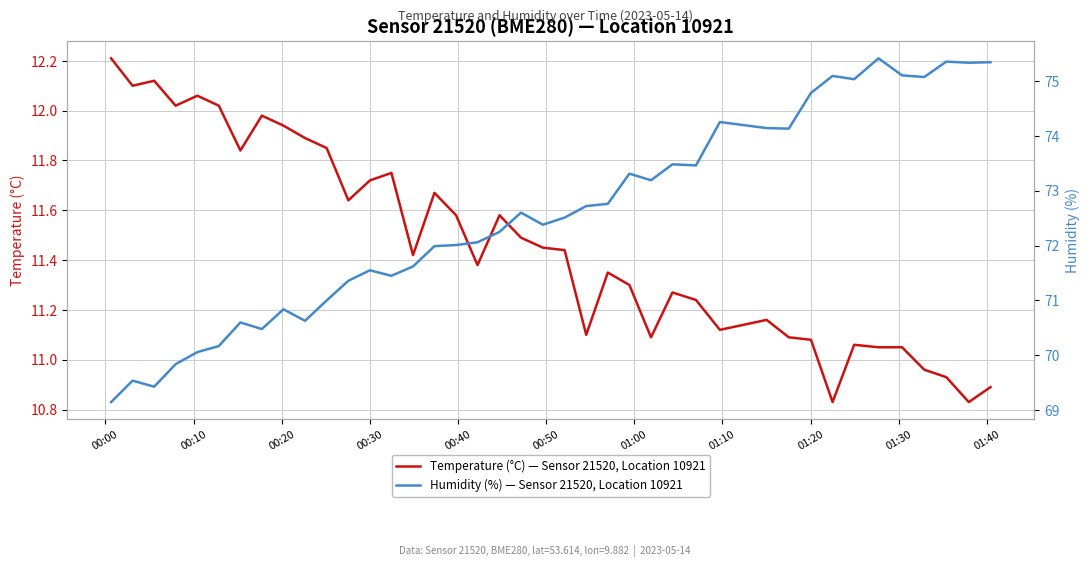

Rank the series by their maximum value, from highest to lowest.

Humidity (%) — Sensor 21520, Location 10921, Temperature (°C) — Sensor 21520, Location 10921